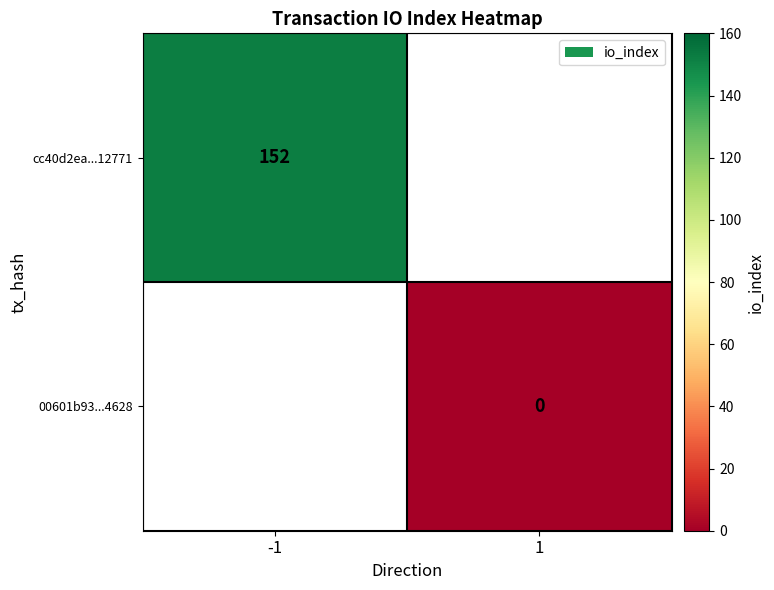

The cc40d2ea...12771 series shows 232 at -1. True or false?

False